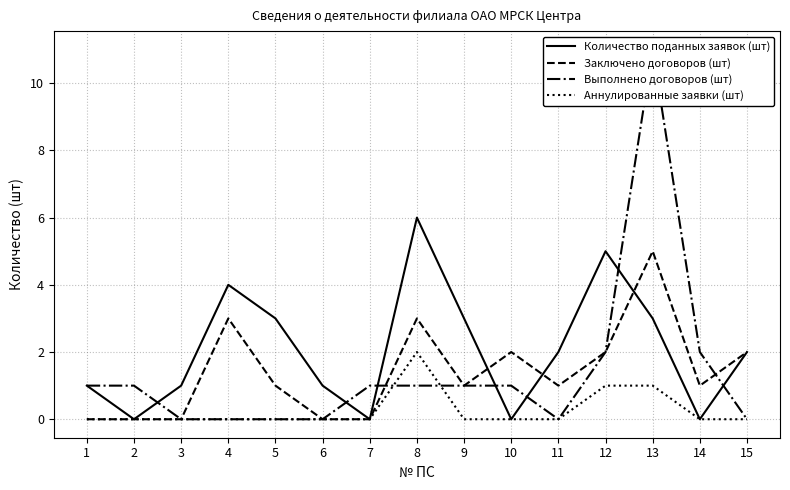

Between 2 and 12, which series saw the biggest shift?

Количество поданных заявок (шт)